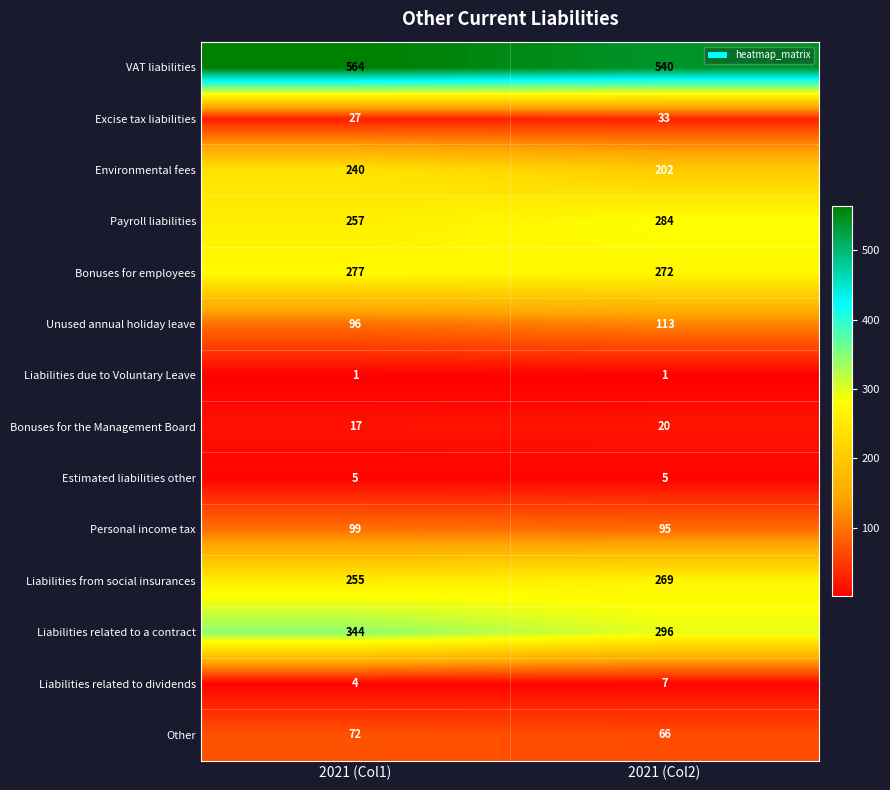

List the series in order of their peak value, highest first.

VAT liabilities, Liabilities related to a contract, Payroll liabilities, Bonuses for employees, Liabilities from social insurances, Environmental fees, Unused annual holiday leave, Personal income tax, Other, Excise tax liabilities, Bonuses for the Management Board, Liabilities related to dividends, Estimated liabilities other, Liabilities due to Voluntary Leave